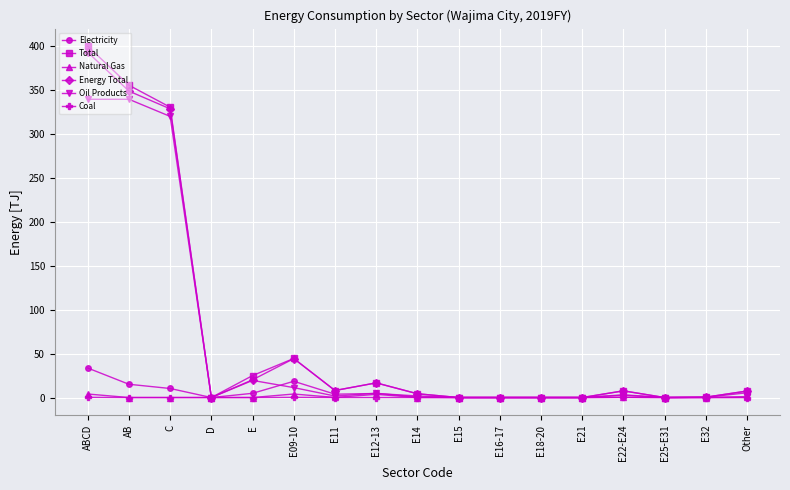

What is the value of the Natural Gas point at the 17th from the left?

0.1